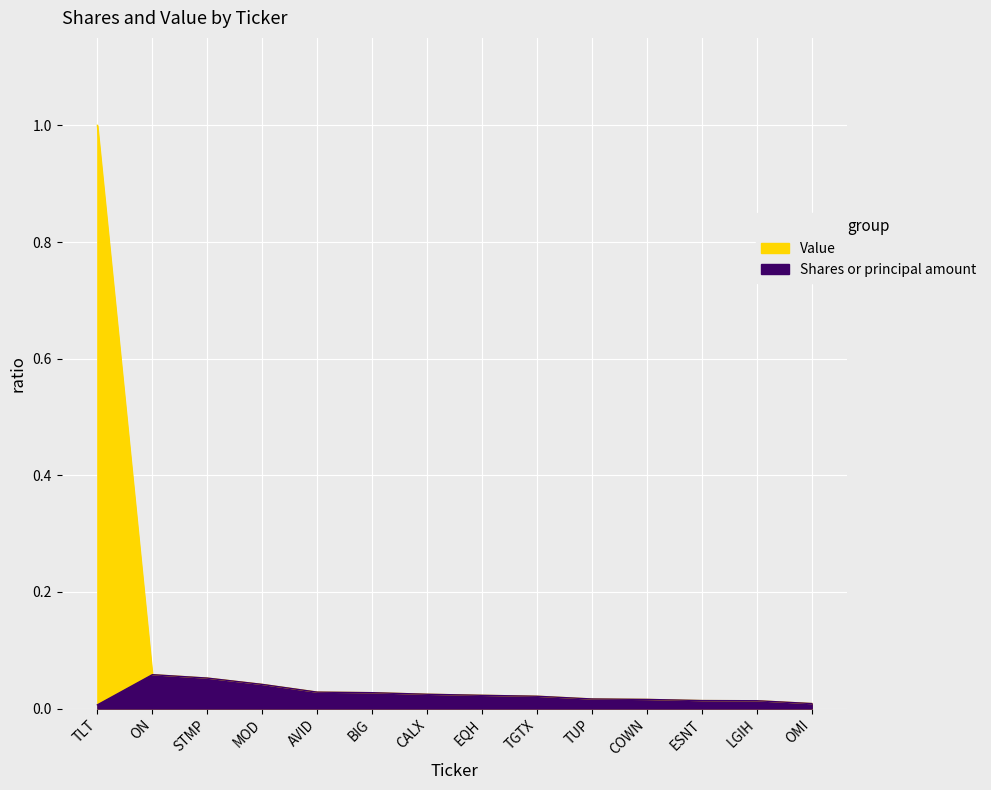

Which series has the largest total across all categories?

Value